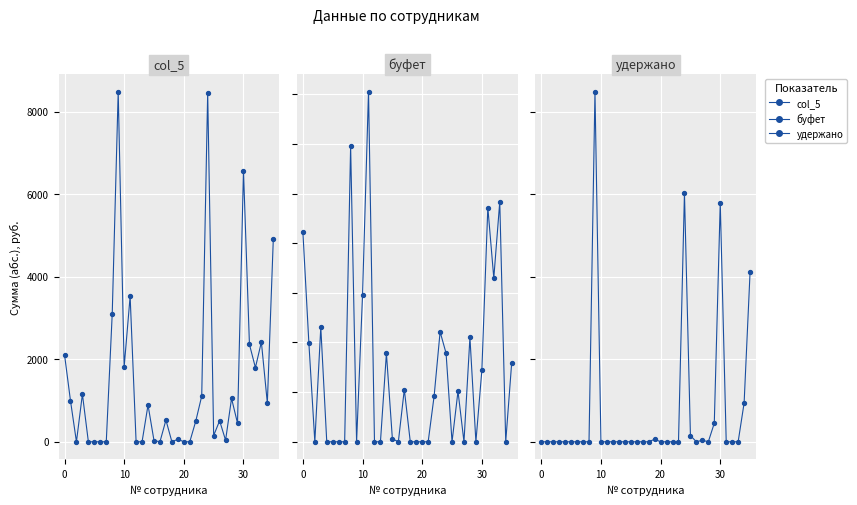

Is the value of col_5 at 16 greater than the value of удержано at 16?

No